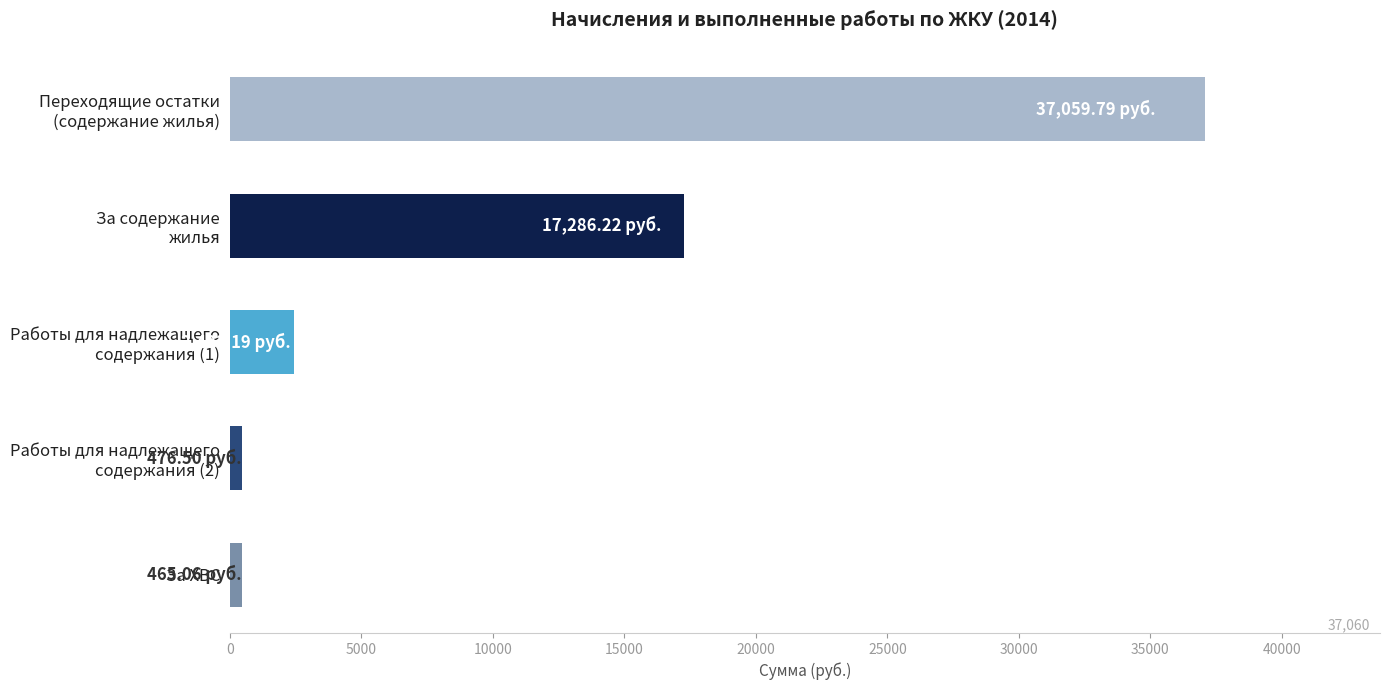

What is the sum of all values?

57709.8